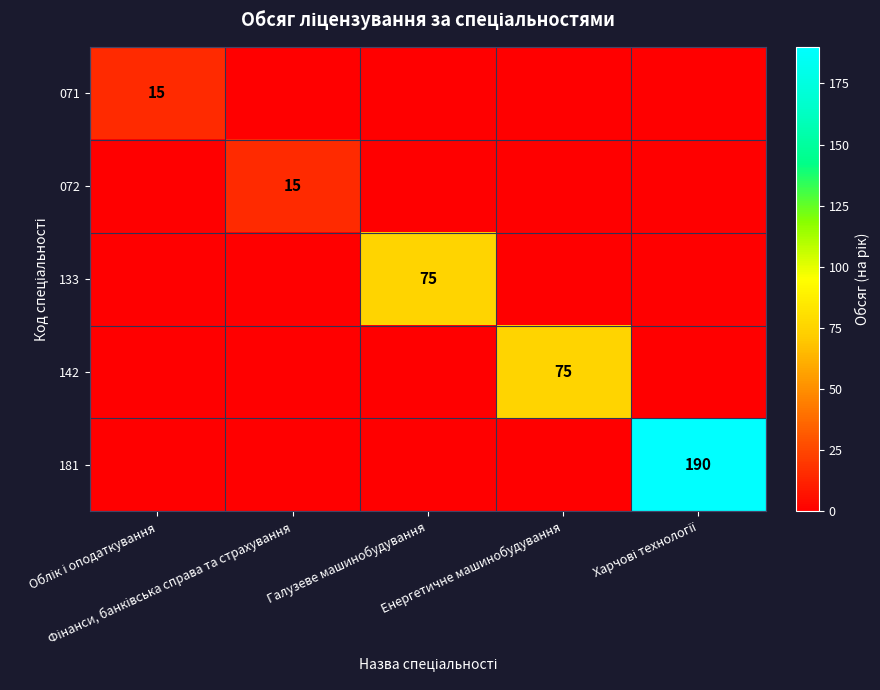

True or false: 071 has a value of -10 at Фінанси, банківська справа та страхування.

False